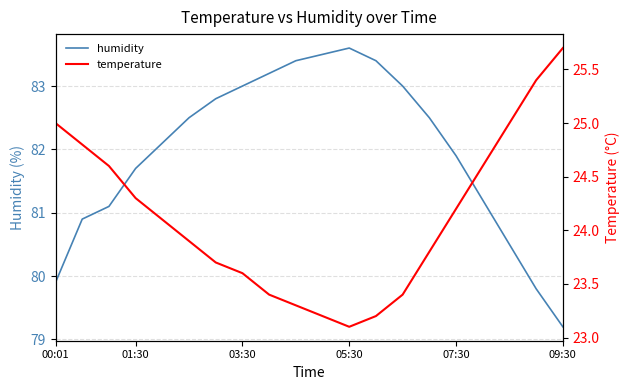

The humidity series shows 128.1 at 01:30. True or false?

False